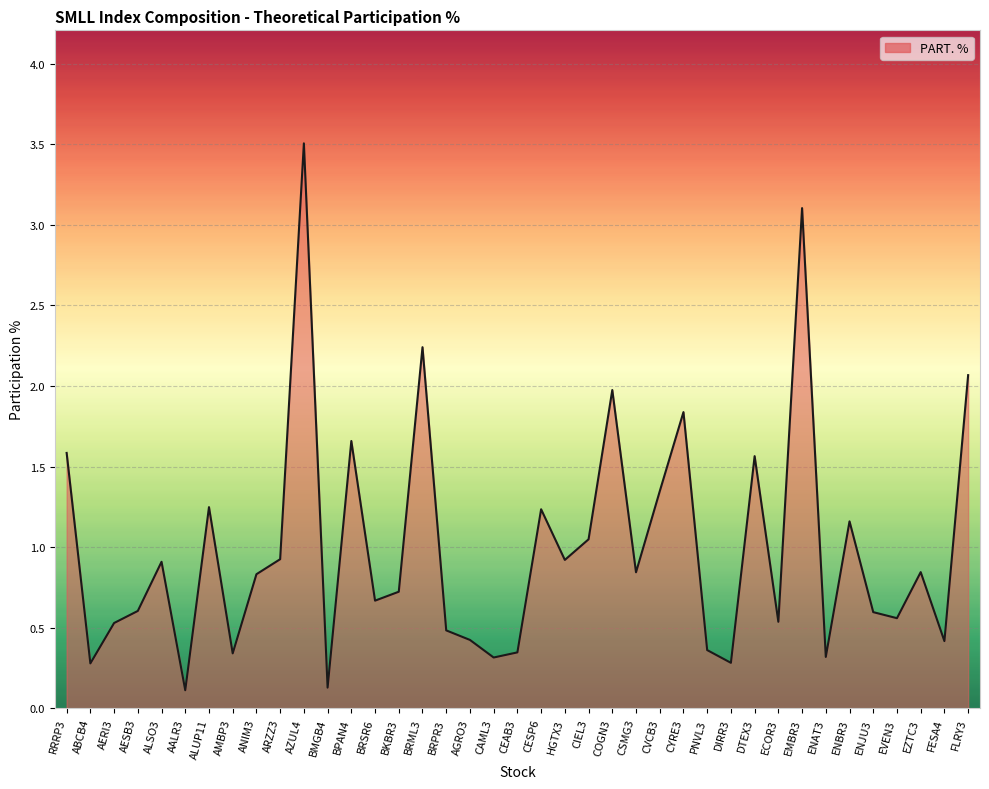

What position from the right is ENAT3?

7